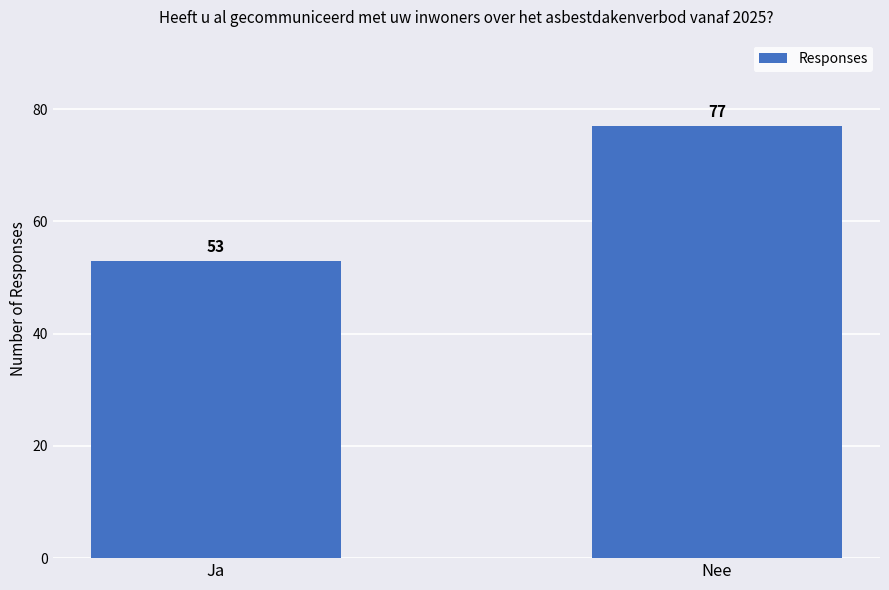

What is the value of the 2nd bar from the left?

77